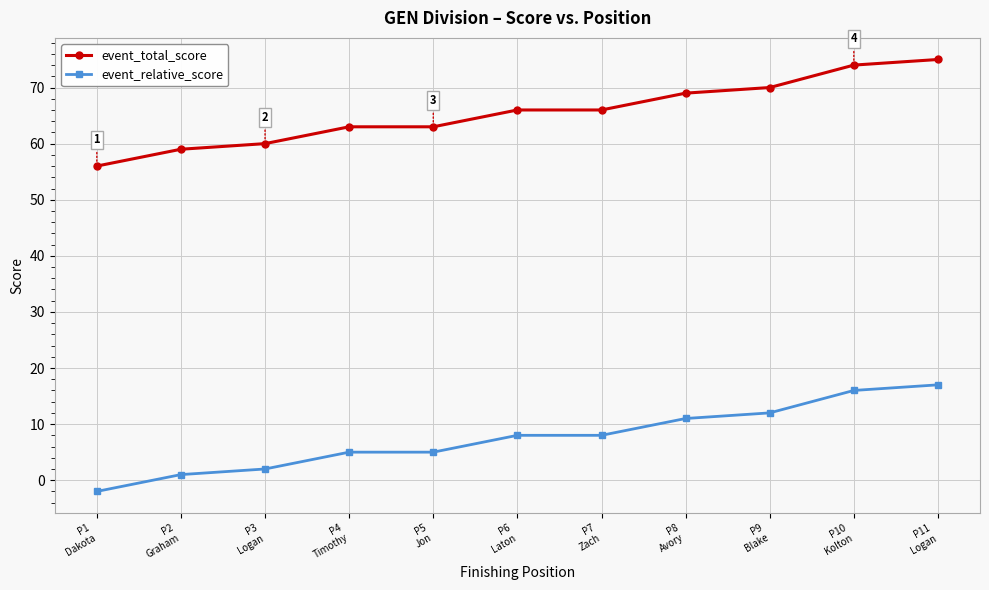

What is the value of the event_total_score point at the 9th from the left?

70